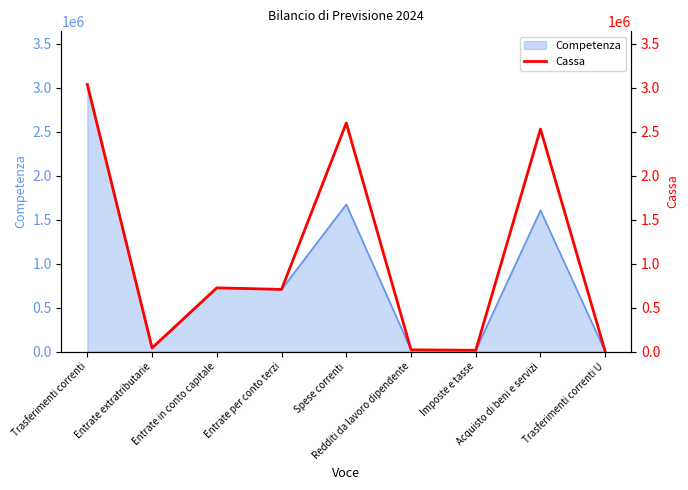

The chart shows a value of 724660.3 at Entrate in conto capitale. True or false?

True